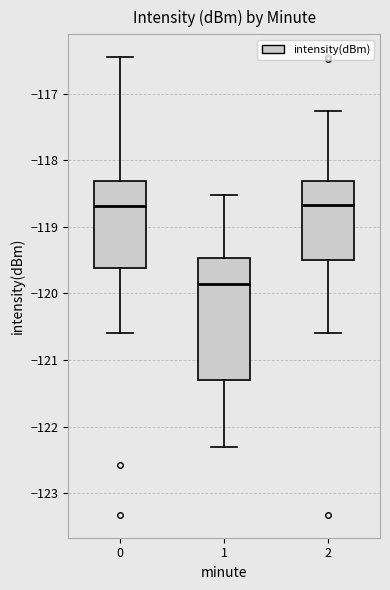

Which box has the lowest median line?

1